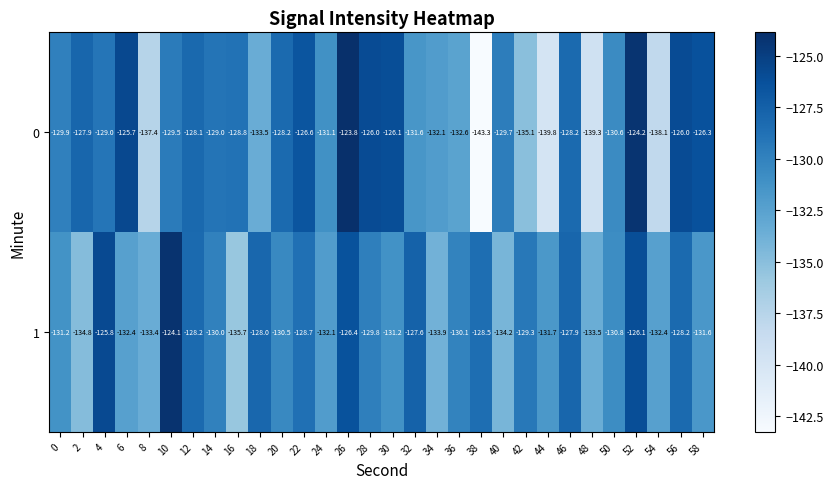

Which series changed the most between 26 and 48?

0